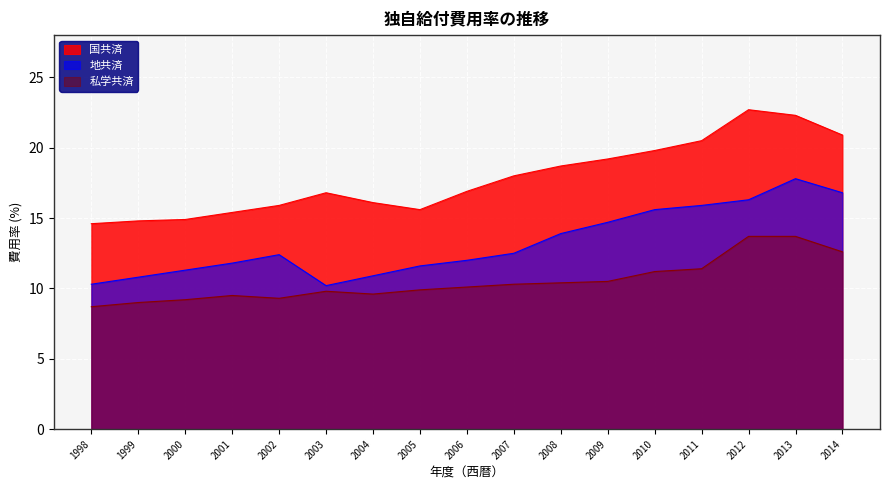

What is the minimum value shown in the chart?

8.7